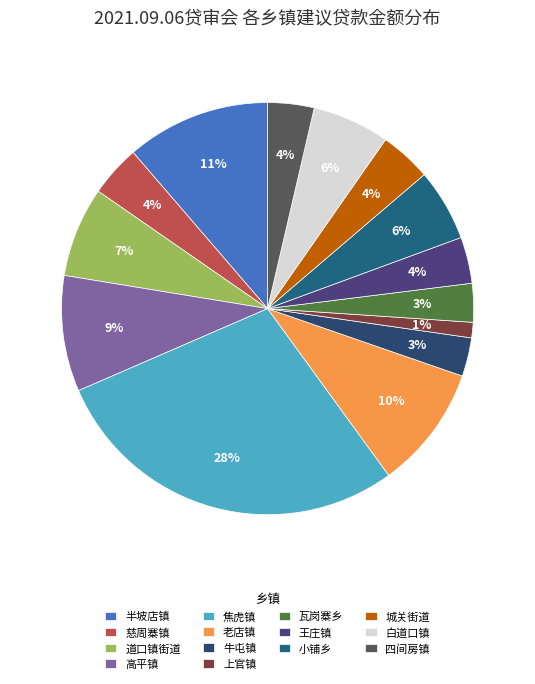

Approximately how many times larger is the value at 半坡店镇 compared to 小铺乡?

2.0